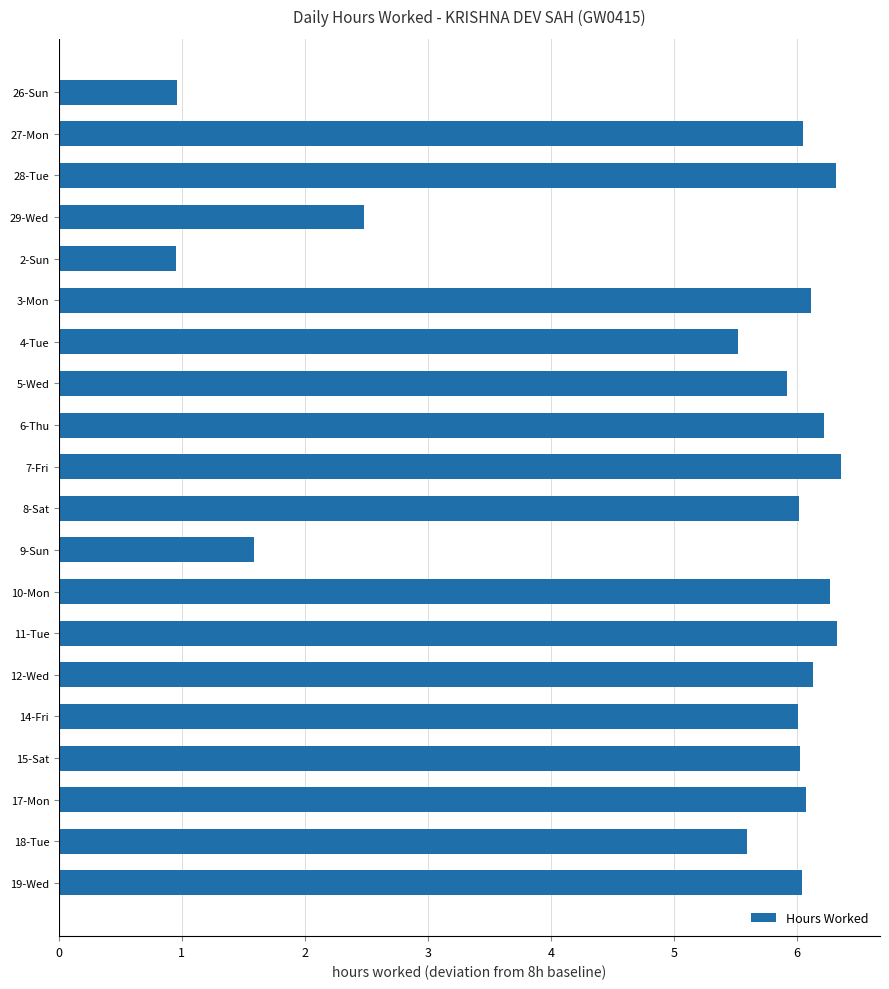

Where is the data nearest to the value 3?

29-Wed